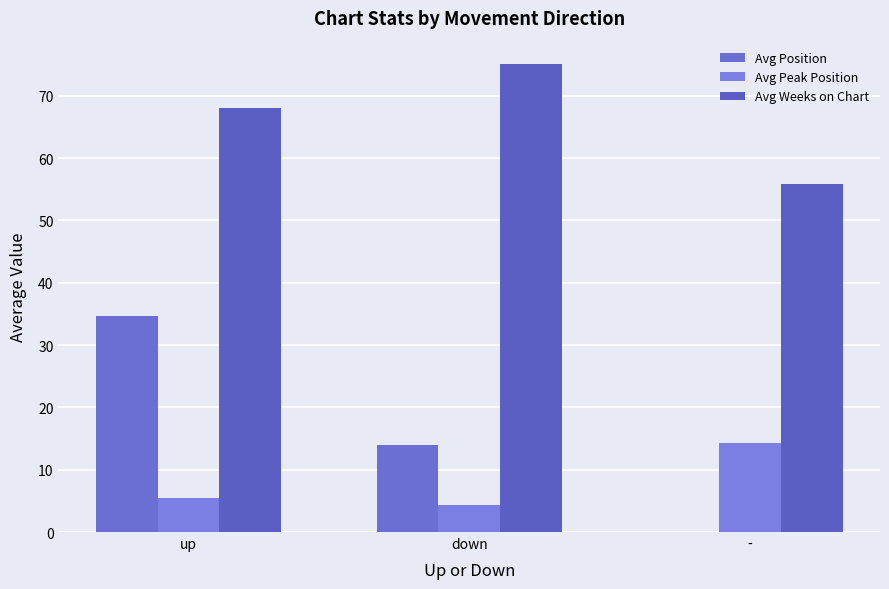

How many values in the Avg Weeks on Chart series exceed 68?

2